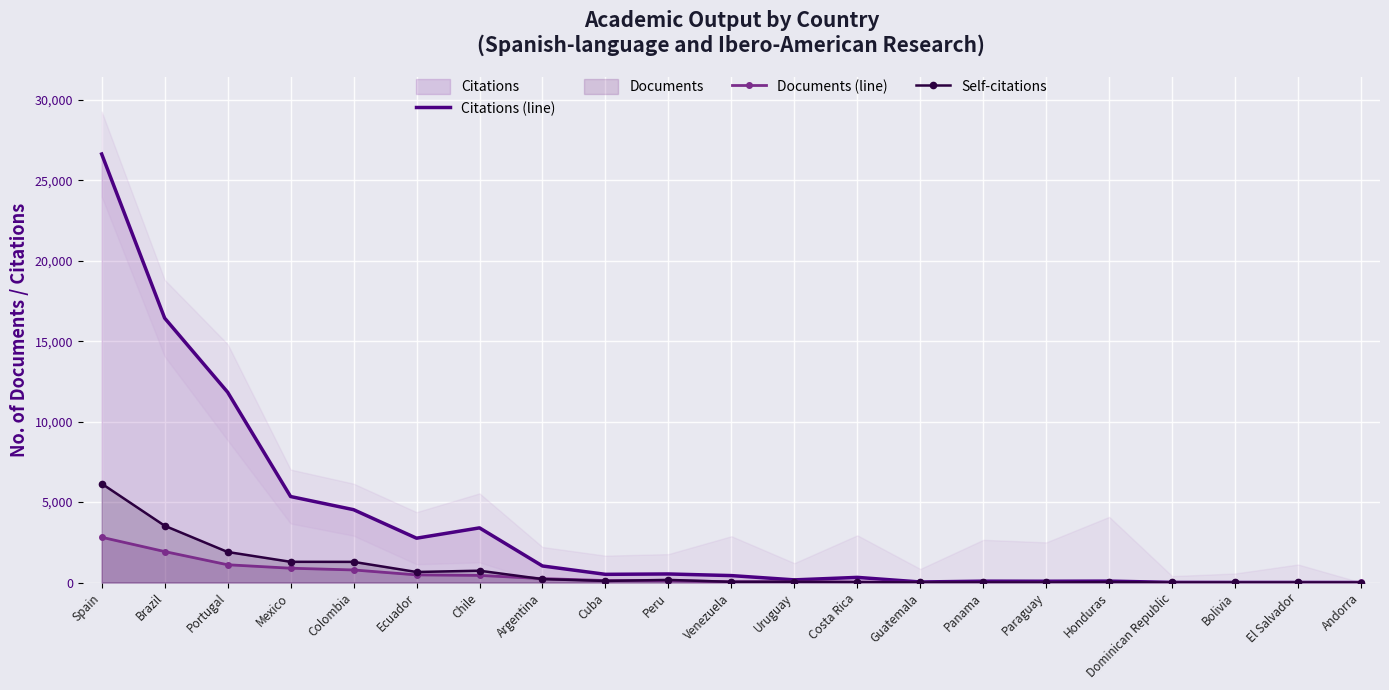

List the labels in order of Citations (line) value, smallest first.

Andorra, Bolivia, El Salvador, Dominican Republic, Guatemala, Paraguay, Panama, Honduras, Uruguay, Costa Rica, Venezuela, Cuba, Peru, Argentina, Ecuador, Chile, Colombia, Mexico, Portugal, Brazil, Spain